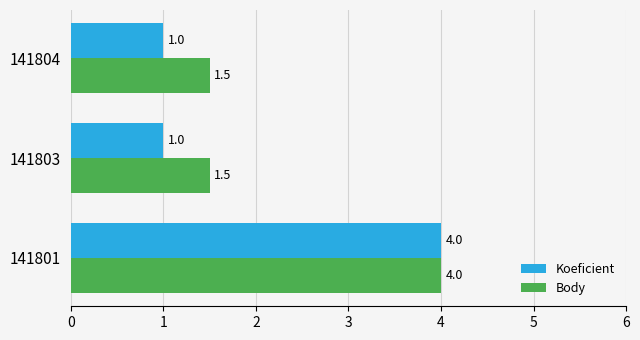

What is the approximate value of Koeficient at 141801?

4.0